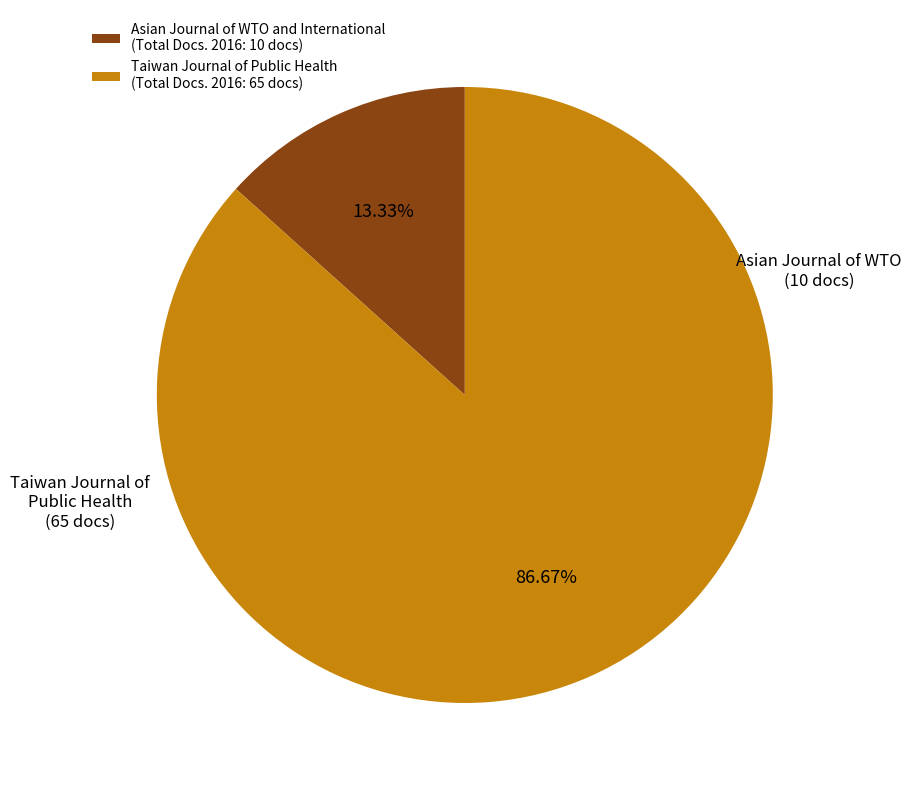

Combined, do Asian Journal of WTO and International (Total Docs. 2016: 10 docs) and Taiwan Journal of Public Health (Total Docs. 2016: 65 docs) account for over 50%?

Yes